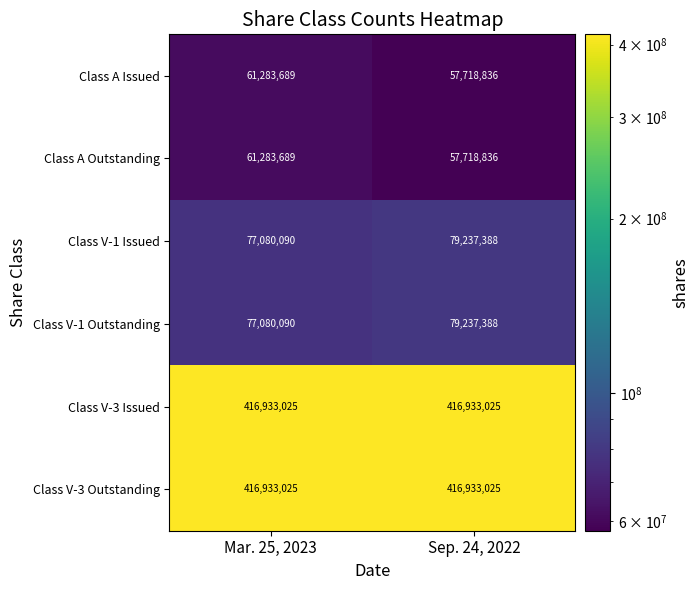

What is the spread (max minus min) of values at Sep. 24, 2022?

359214189